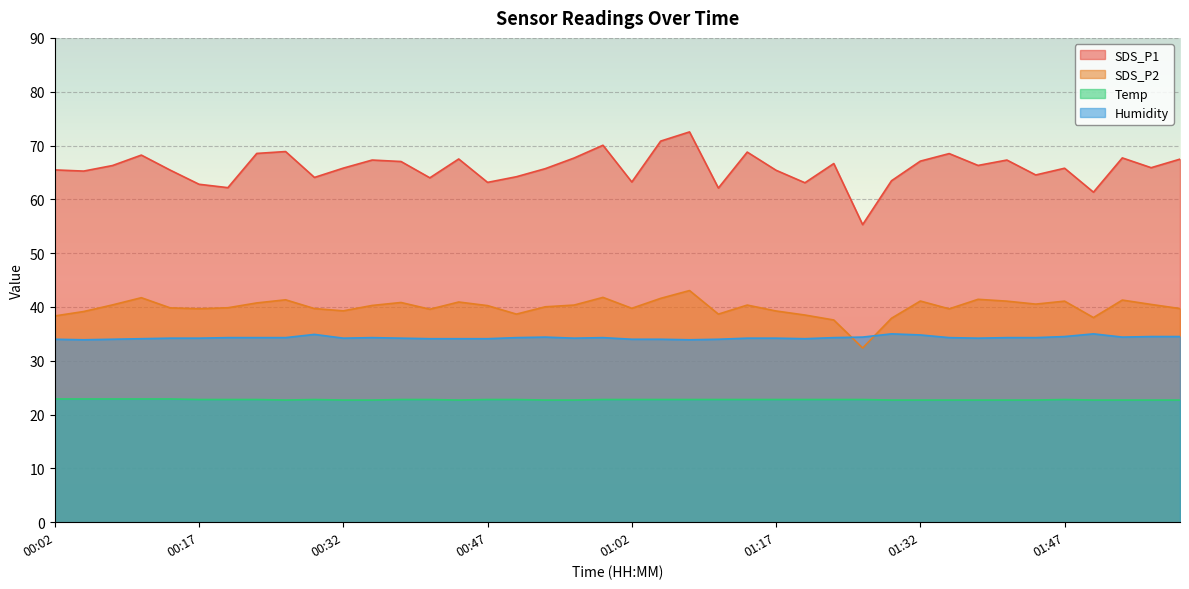

How many interior local peaks does the Humidity series have?

6